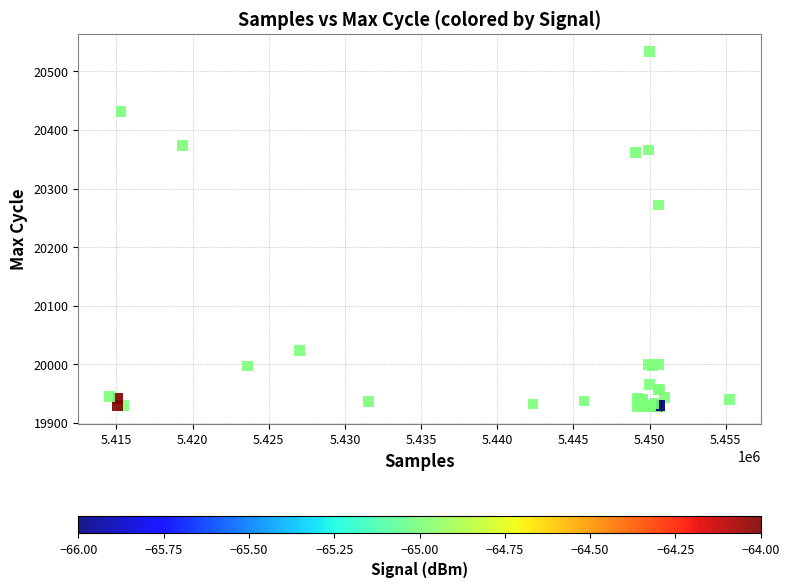

What Y value in the scatter plot is closest to 20231?

20272